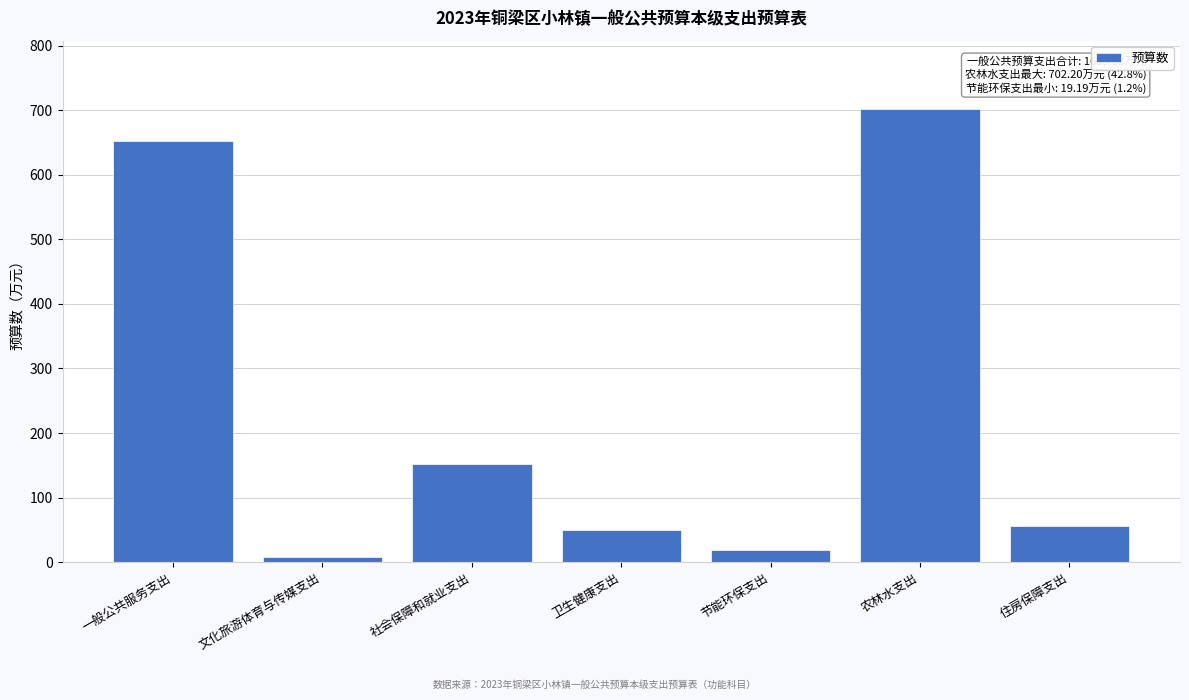

What is the change in value from 社会保障和就业支出 to 卫生健康支出?

-103.3